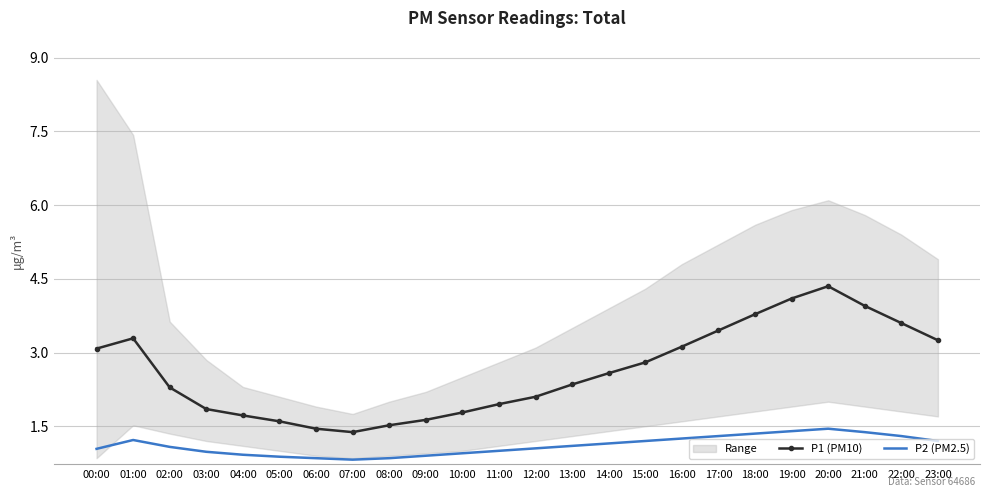

True or false: P2 (PM2.5) and P1 (PM10) cross at least once.

False